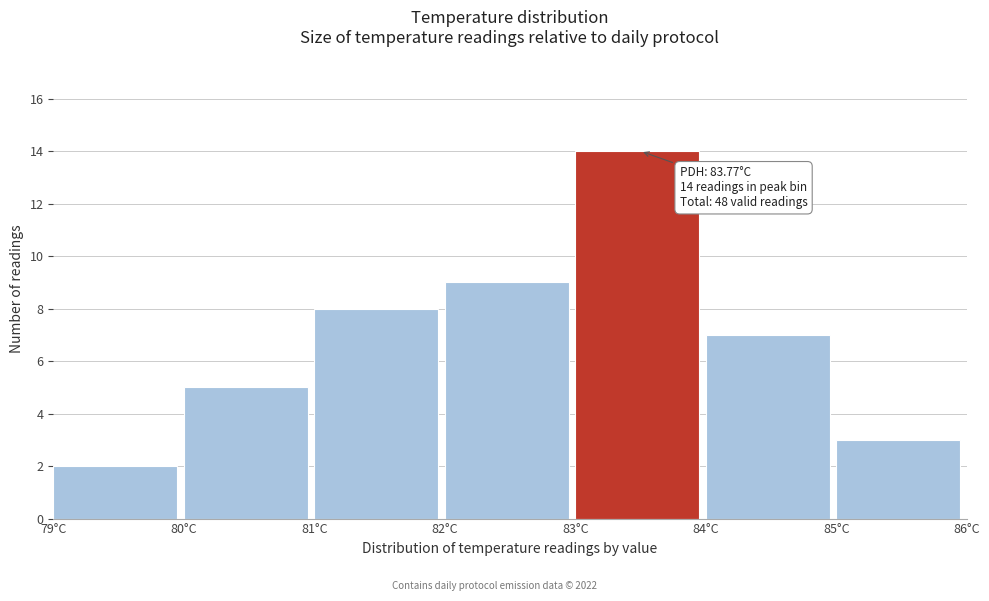

Which range on the x-axis has the tallest bar?

83 to 84